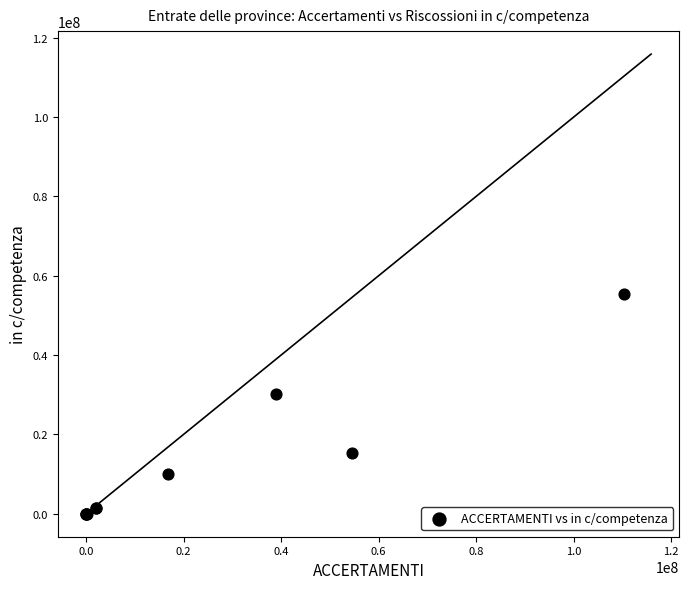

What Y value in the scatter plot is closest to 27759028?

30232123.8